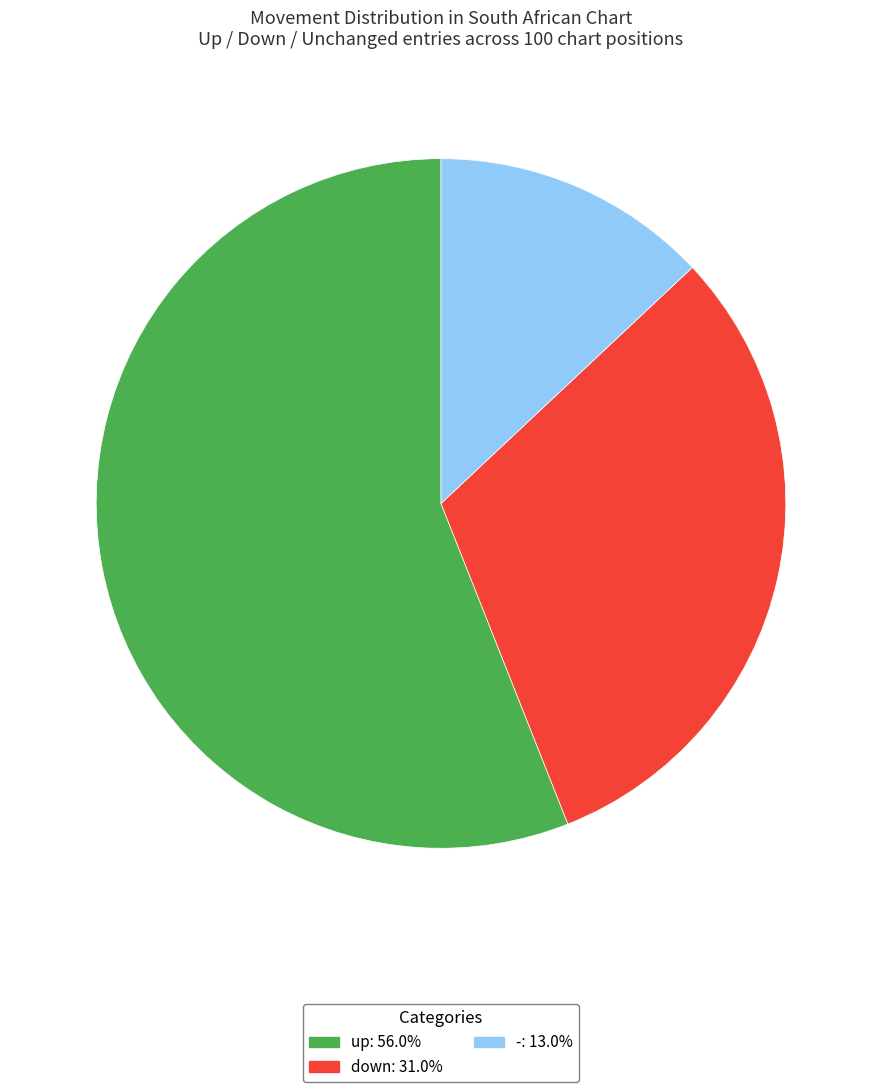

Which category has the biggest portion of the pie?

up